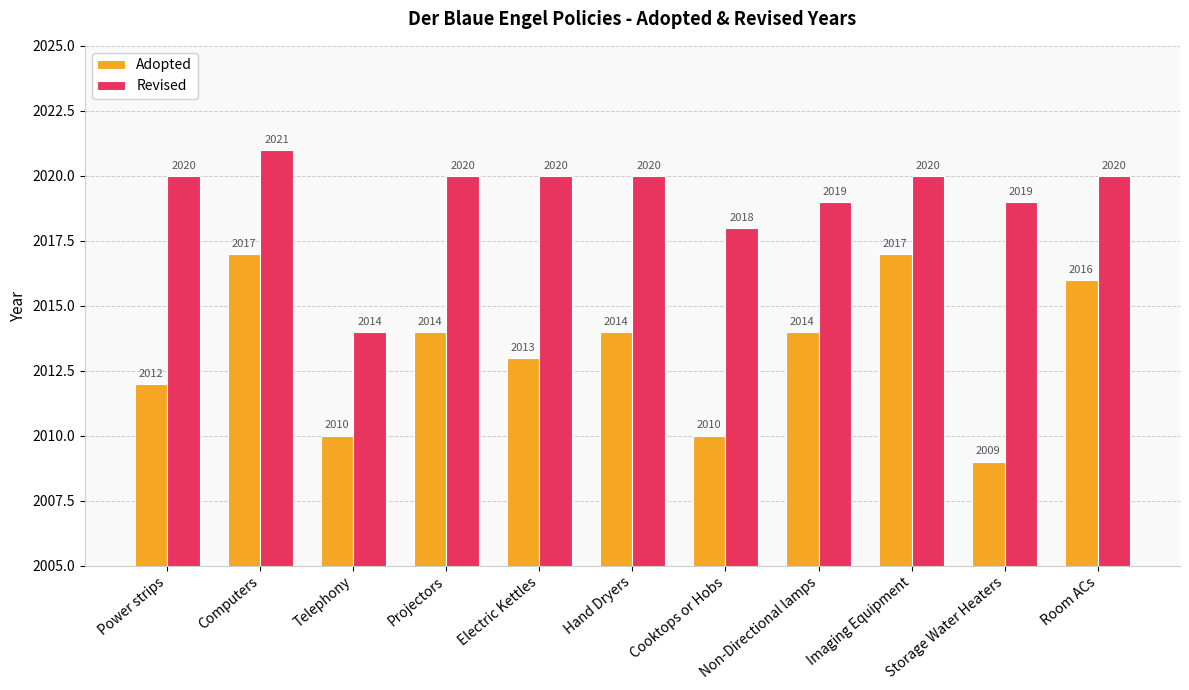

Count the Revised values in the range 2019 to 2020.

8